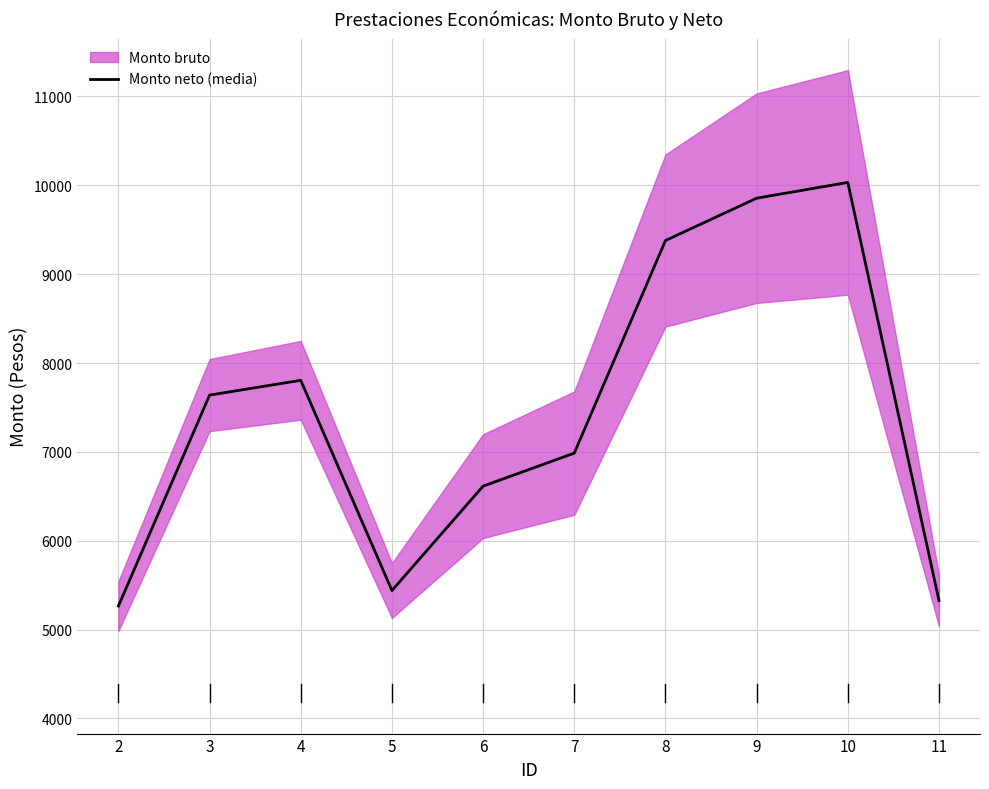

Rank the categories by value from lowest to highest.

2, 11, 5, 6, 7, 3, 4, 8, 9, 10